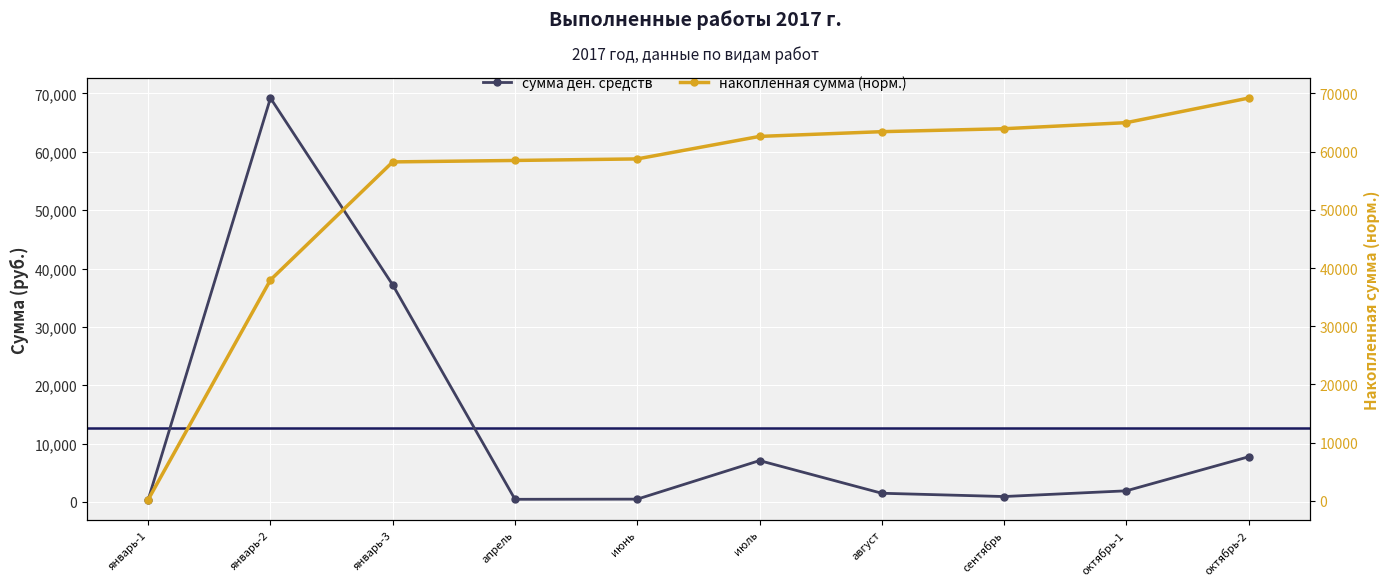

After their last crossing, which series has the higher values: накопленная сумма (норм.) or сумма ден. средств?

накопленная сумма (норм.)